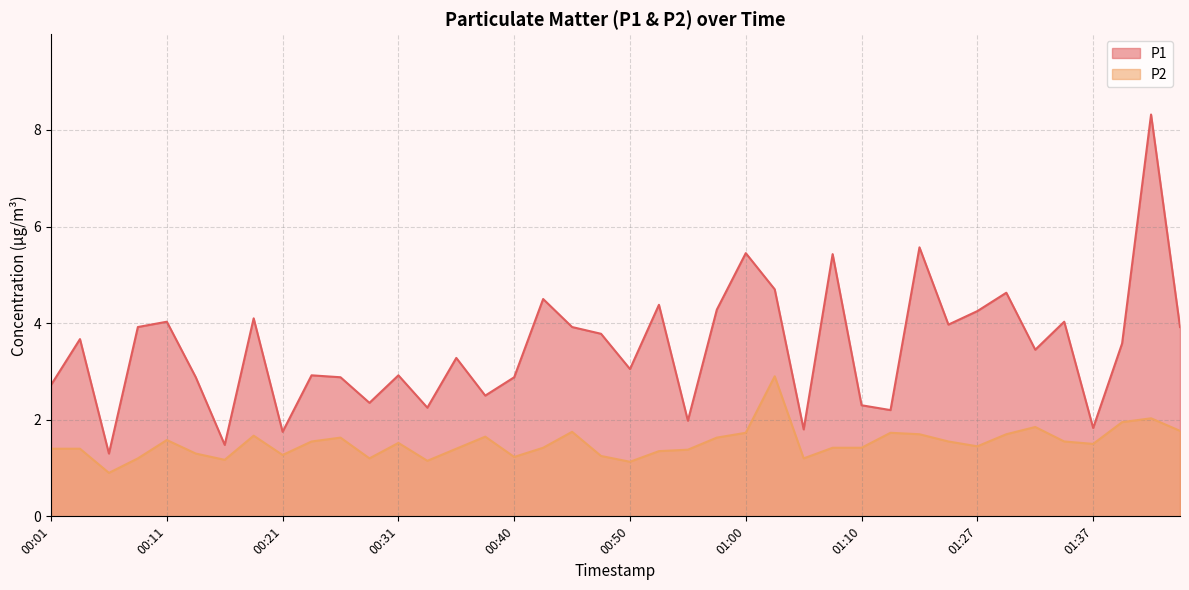

The P1 series shows 5.4 at 01:08. True or false?

True